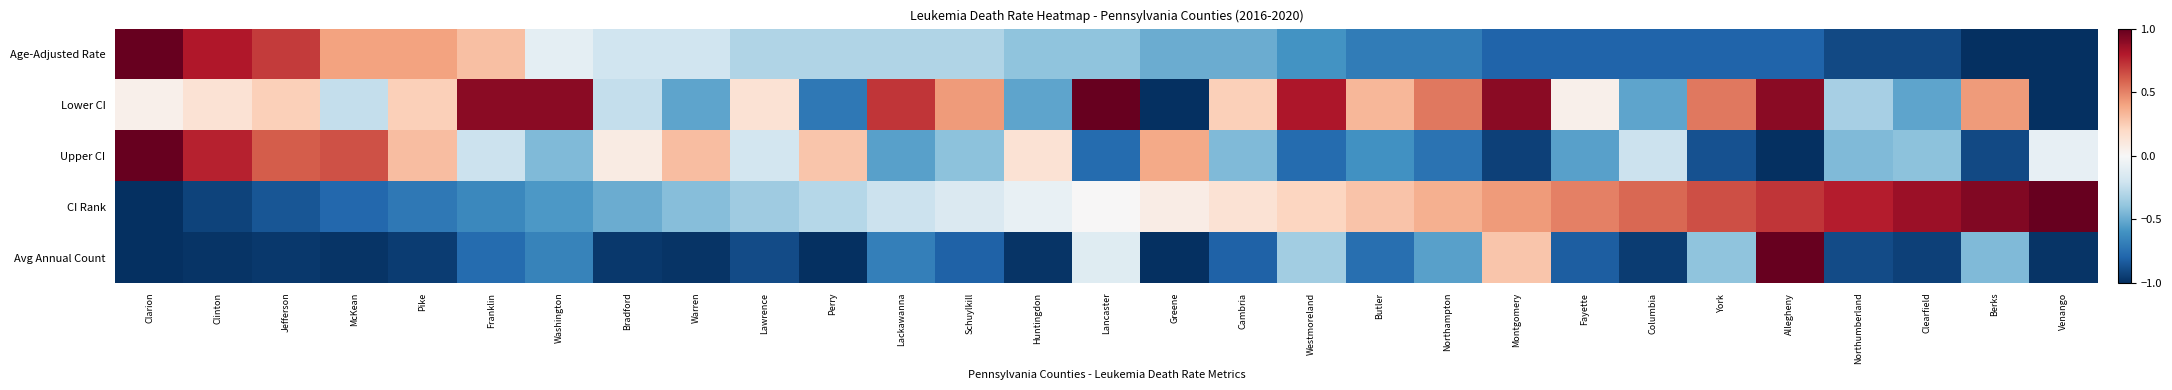

What is the minimum value shown in the chart?

-1.0